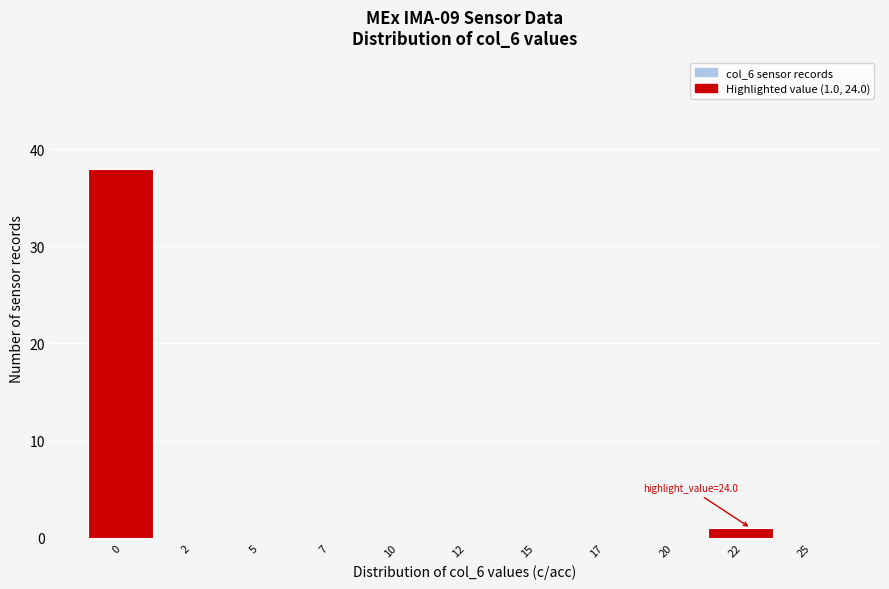

Reading right to left, extract all data points from this chart.

25=0	22=1	20=0	17=0	15=0	12=0	10=0	7=0	5=0	2=0	0=38